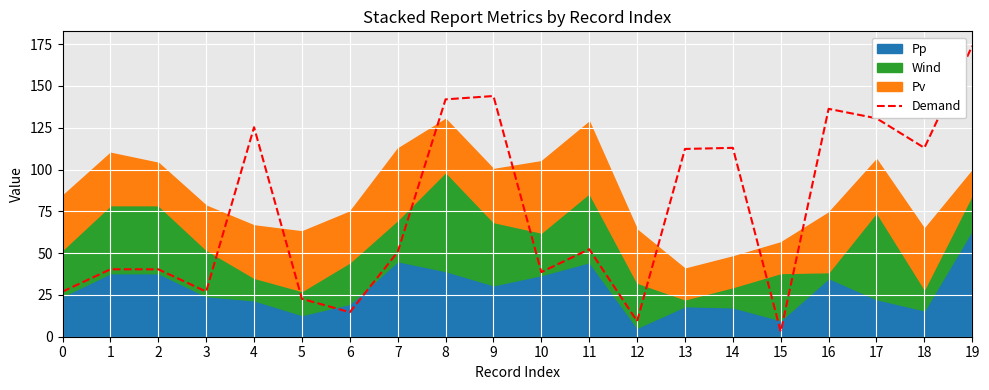

Is it true that the value at 10 is 38.7?

True